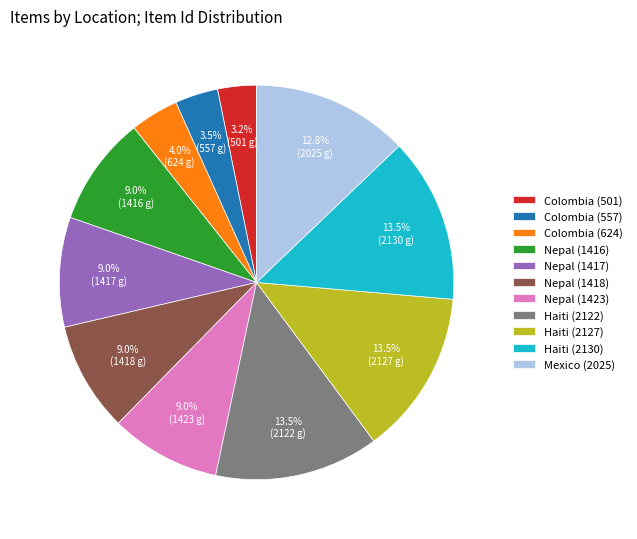

Combined, do Nepal (1416) and Colombia (501) account for over 50%?

No